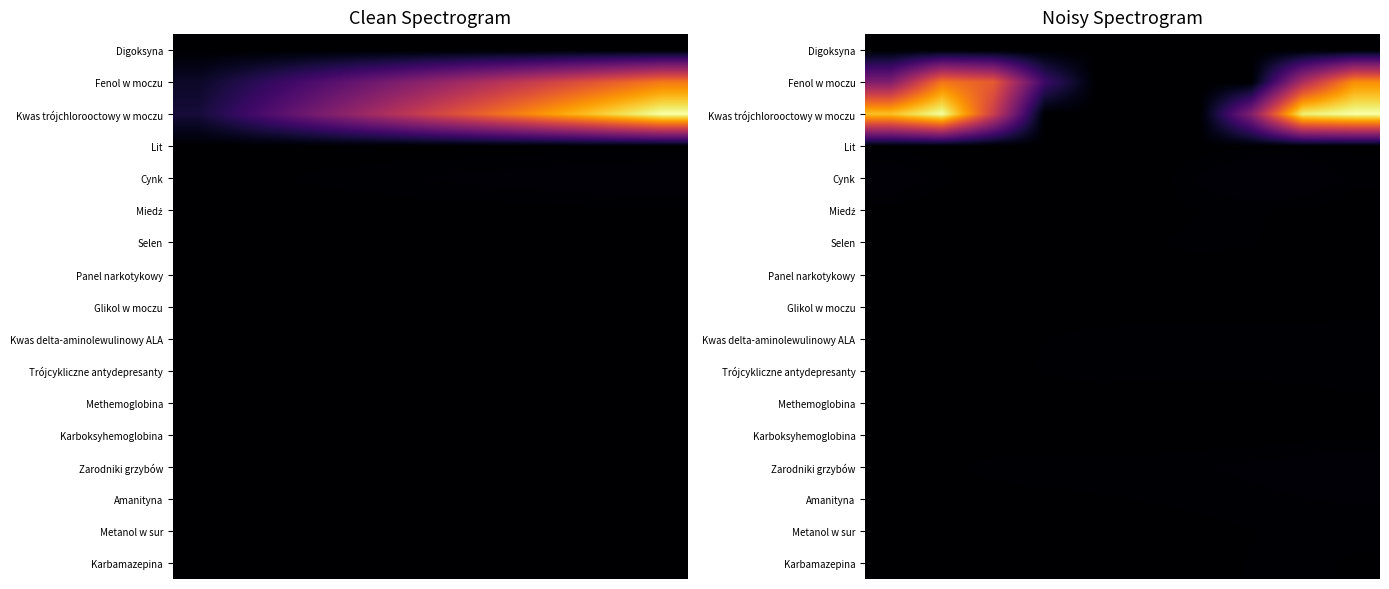

Which series has the largest total across all categories?

Kwas trójchlorooctowy w moczu